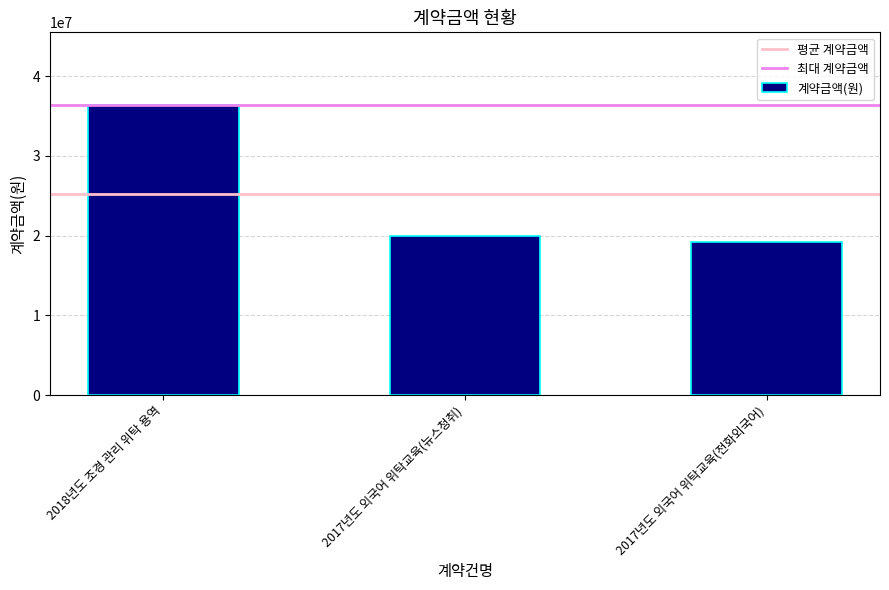

What is the minimum value shown in the chart?

19200000